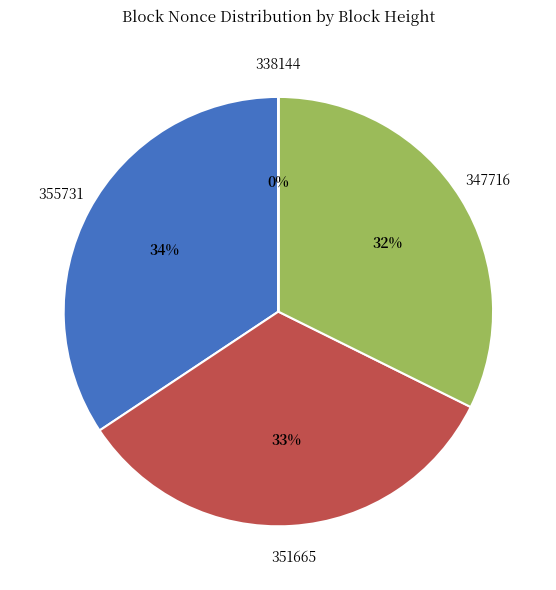

Which slice is the largest?

355731